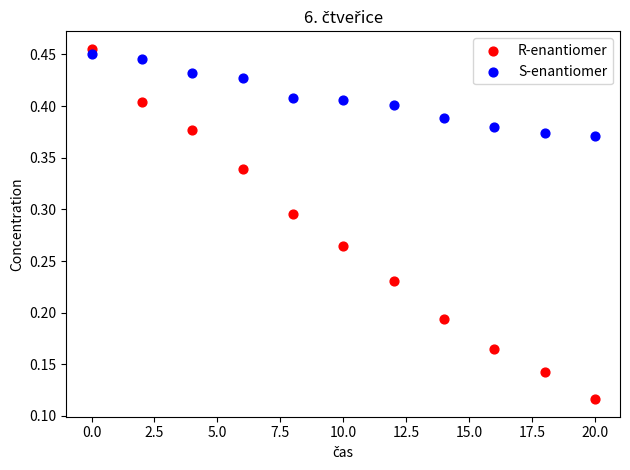

Which series contains the lowest Y value?

R-enantiomer